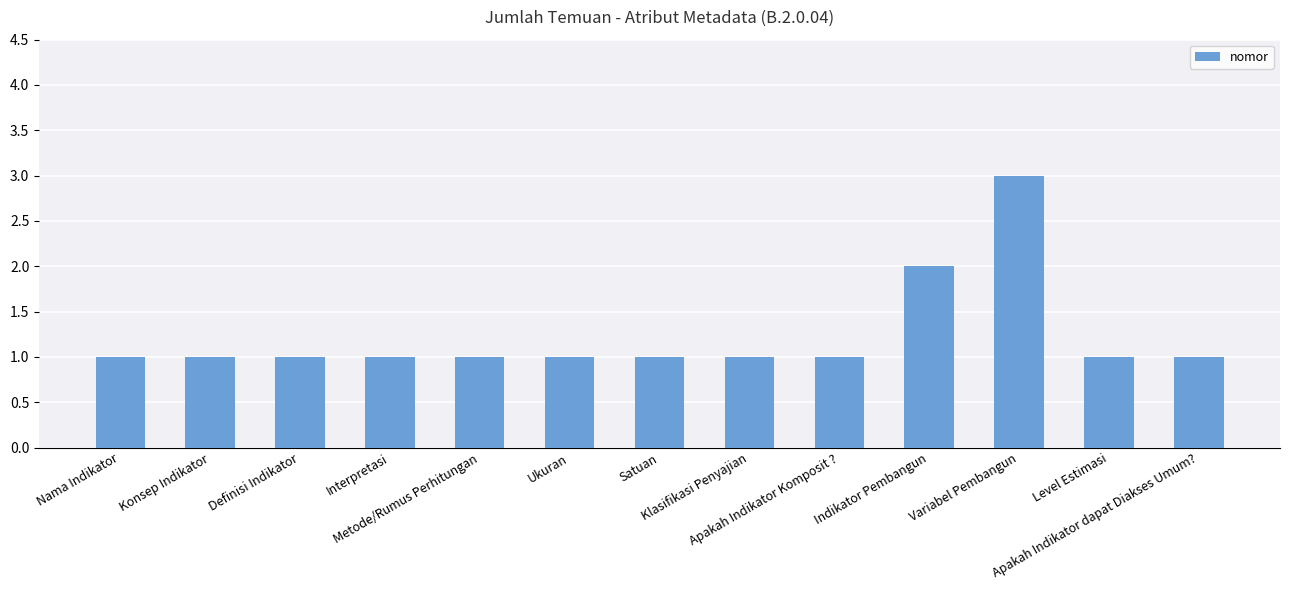

Count the number of categories in the chart.

13